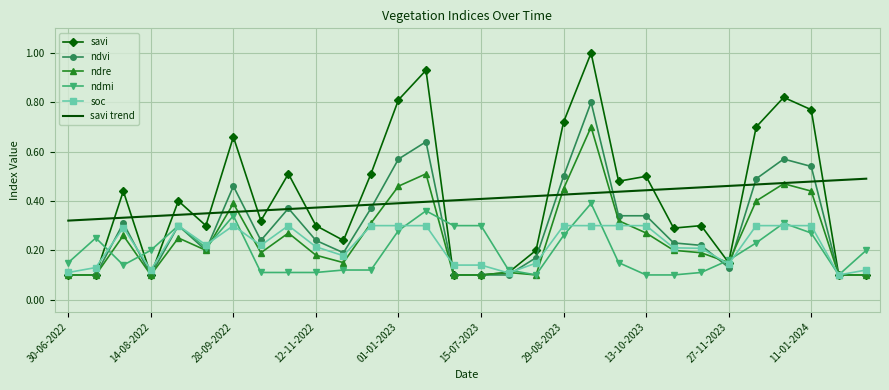

Which series has the largest range (max minus min)?

savi